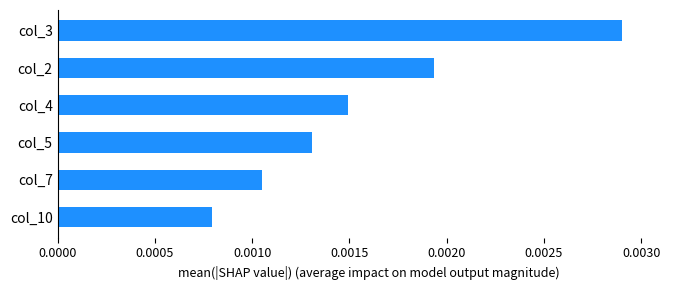

How many bars are there in total?

6